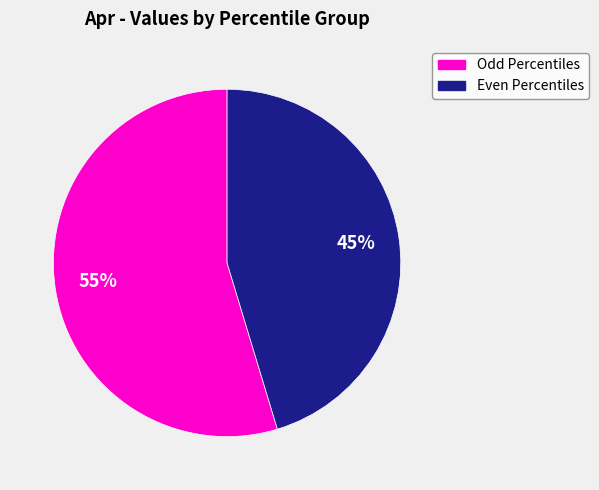

Does any single category account for the majority?

Yes